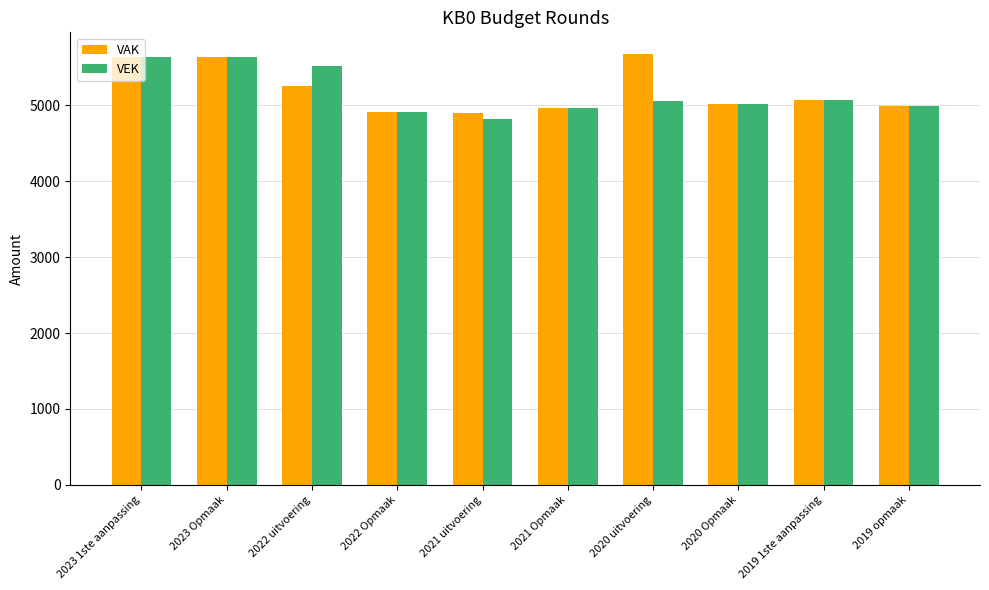

What is the label of the 9th bar from the left?

2019 1ste aanpassing